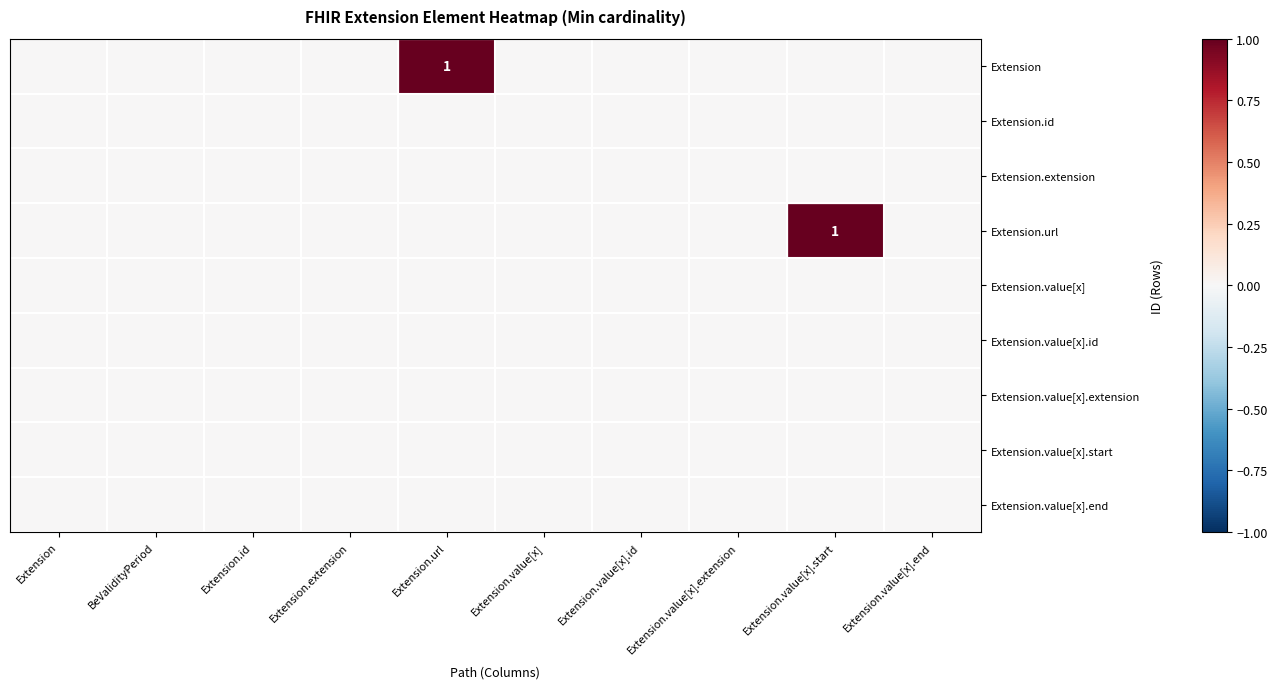

True or false: Extension has a value of 1 at Extension.url.

True